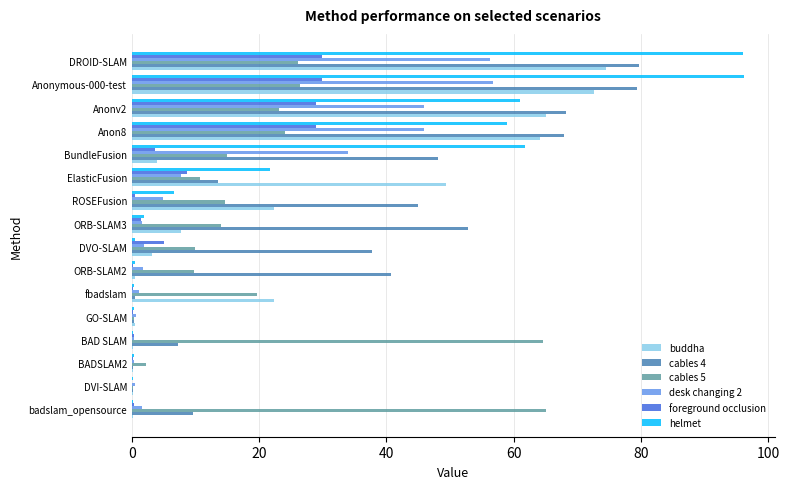

Which series has the widest spread of values?

helmet